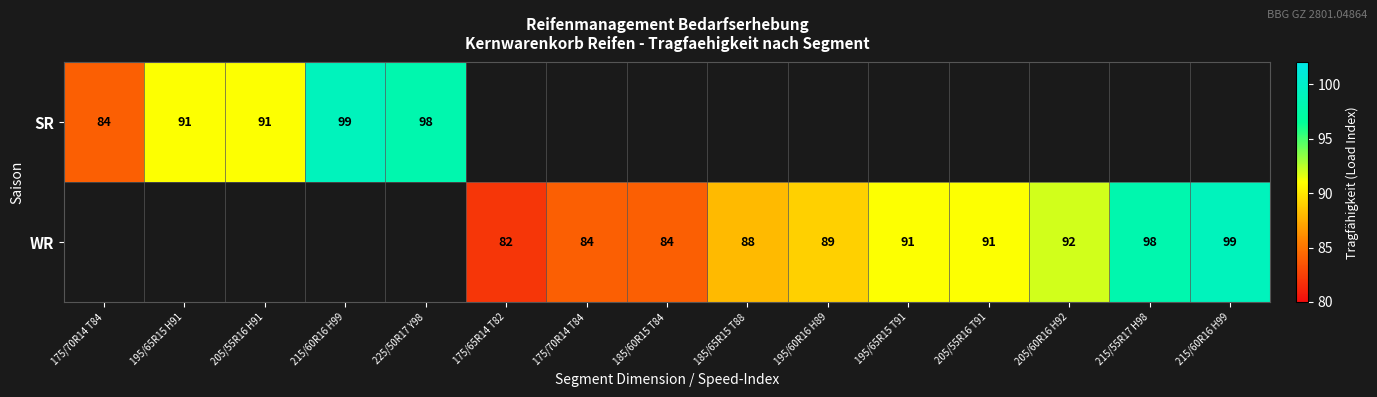

Is it true that WR equals 60.1 at 195/65R15 T91?

False